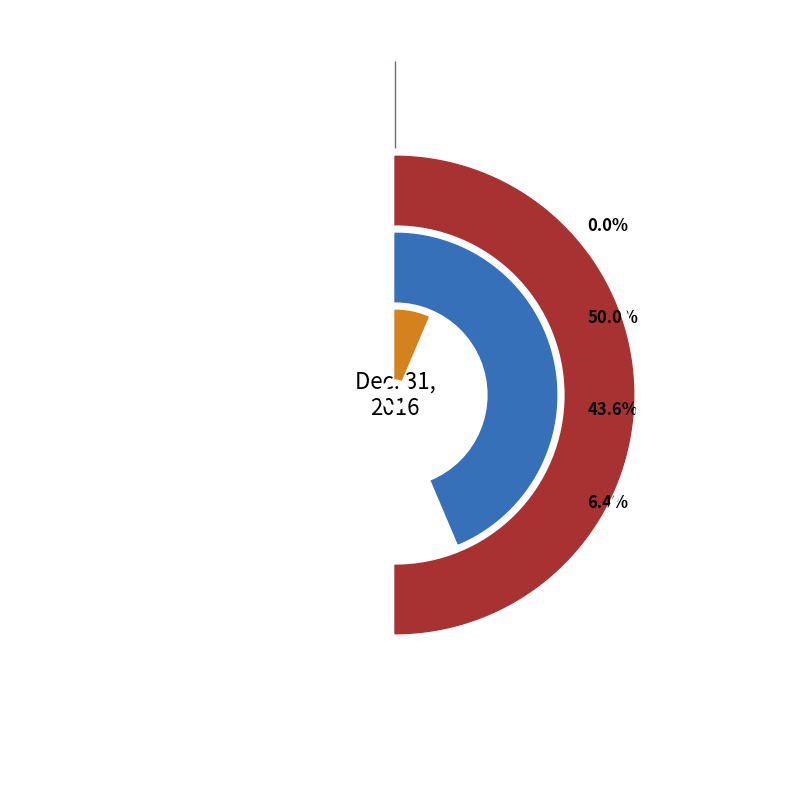

Count the number of slices in the pie.

4